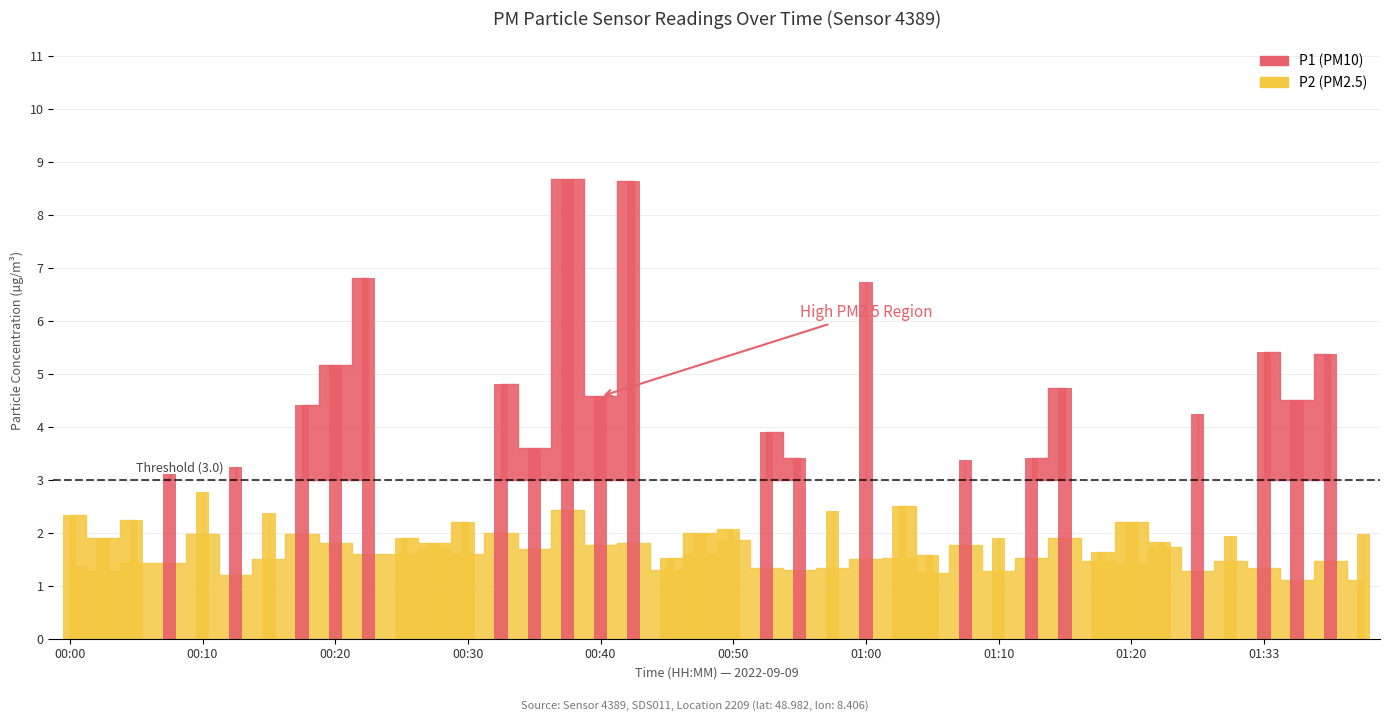

Which label corresponds to the smallest value in the chart?

01:35